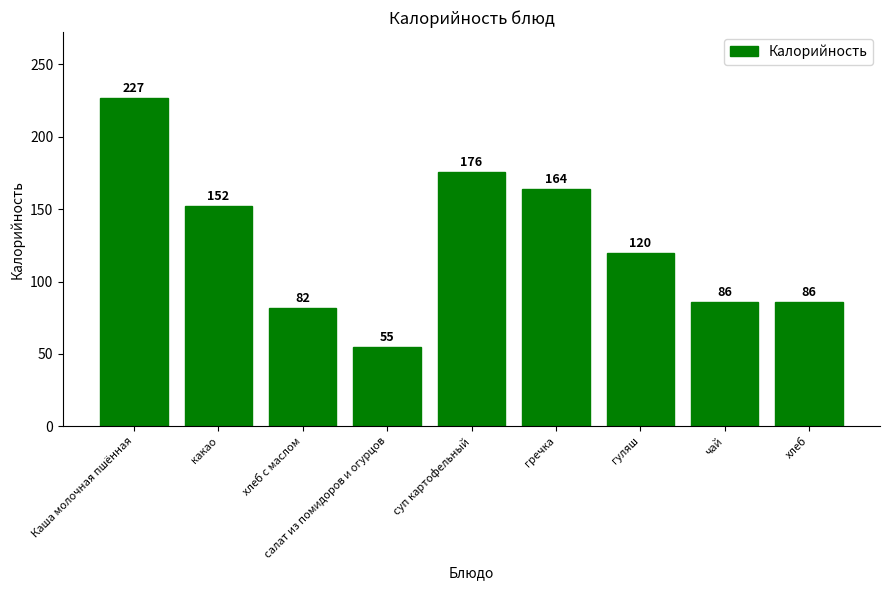

Reading left to right, extract all data points from this chart.

227	152	82	55	176	164	120	86	86